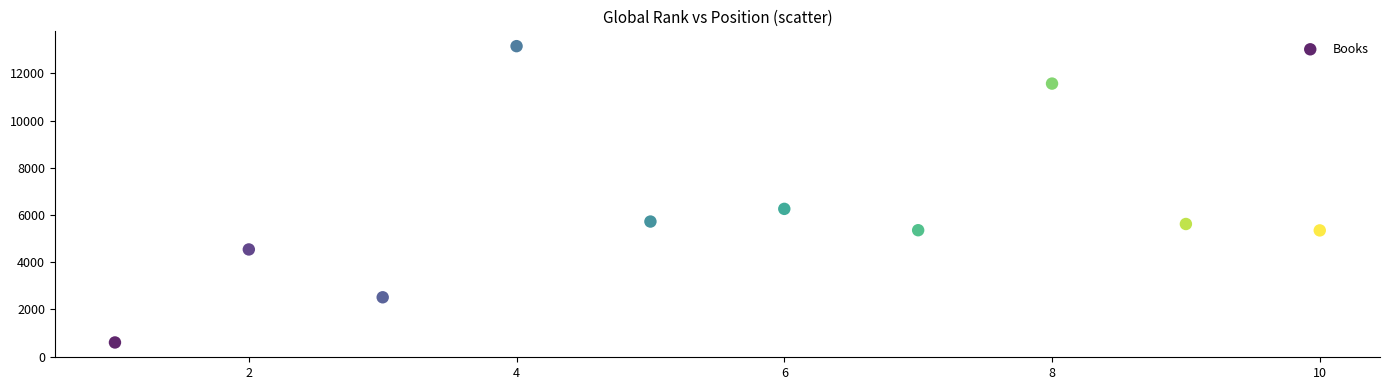

What Y value in the scatter plot is closest to 6874?

6257